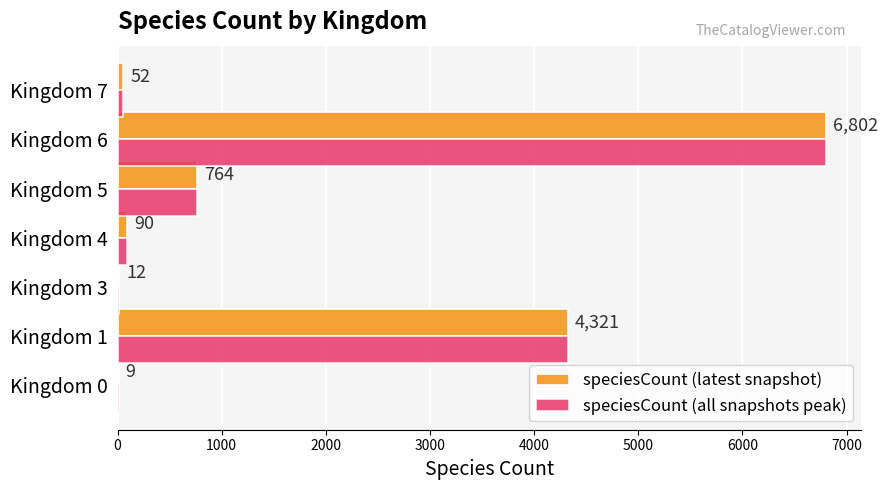

At which category is the sum across all series the highest?

Kingdom 6